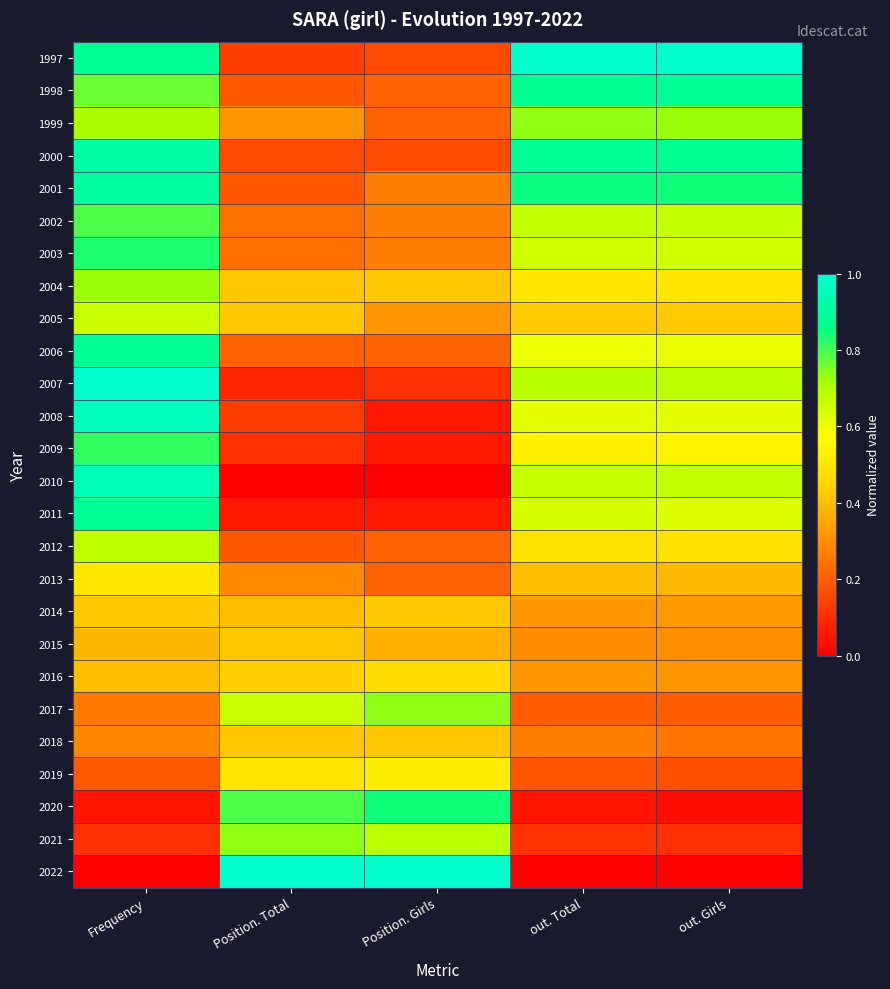

Rank the series by their maximum value, from lowest to highest.

2015, 2018, 2014, 2016, 2013, 2019, 2005, 2012, 2004, 1999, 2017, 2021, 2002, 2009, 2003, 2020, 2006, 2011, 1998, 2001, 2000, 2010, 2008, 1997, 2007, 2022